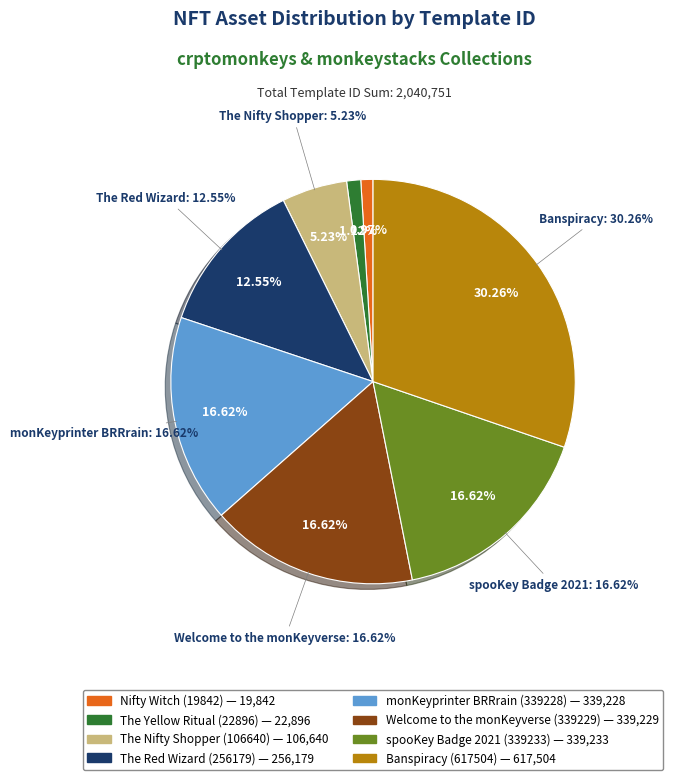

The Nifty Witch (19842) slice represents 11% of the pie. True or false?

False